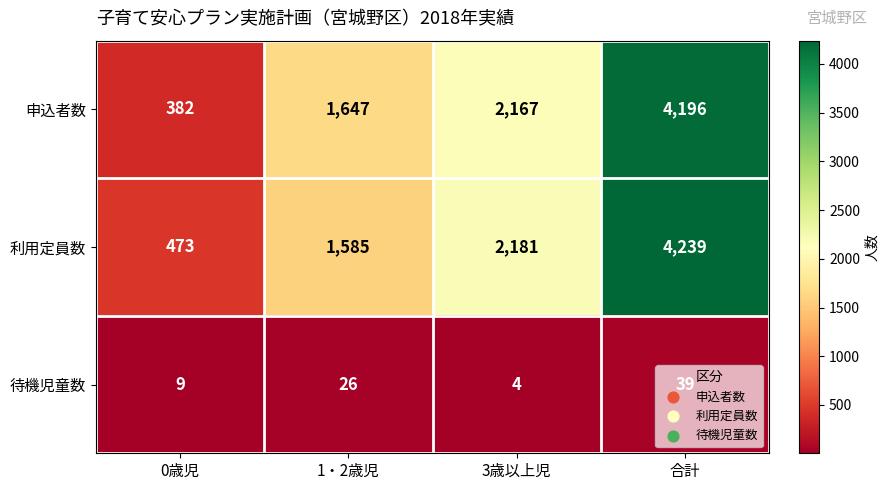

What is the difference between the highest and lowest values at 合計?

4200